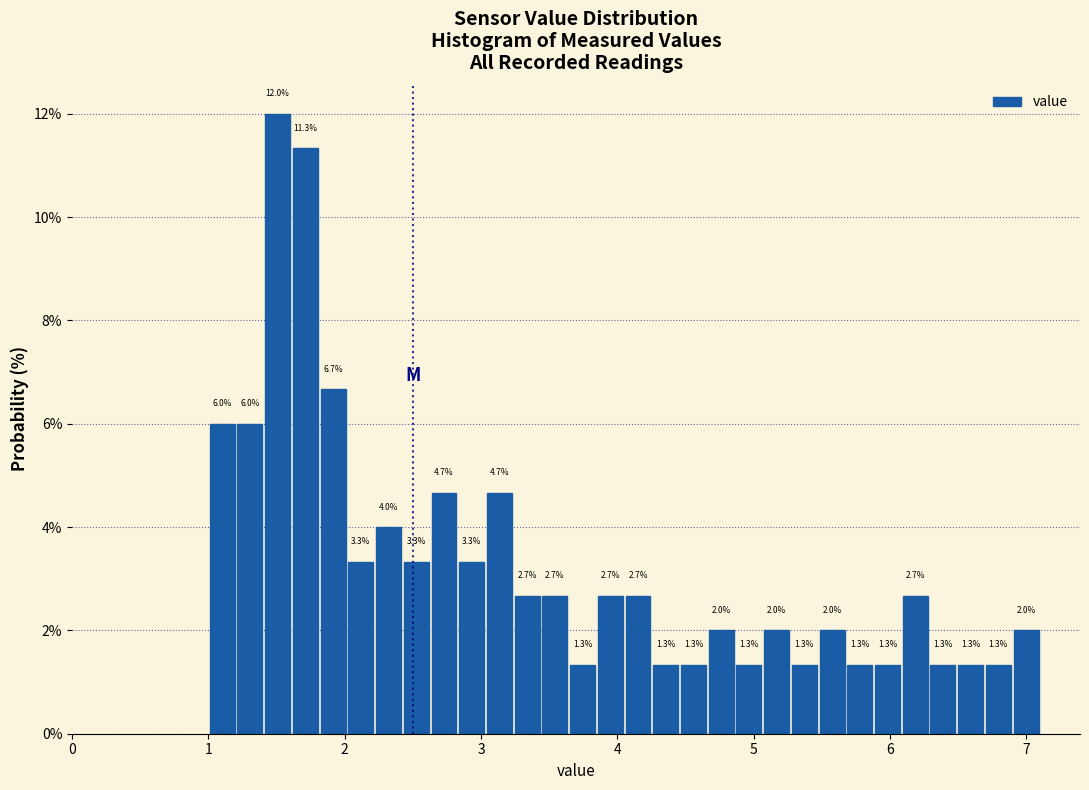

Read against the x-axis, roughly where is the centre of the tallest bar?

1.5